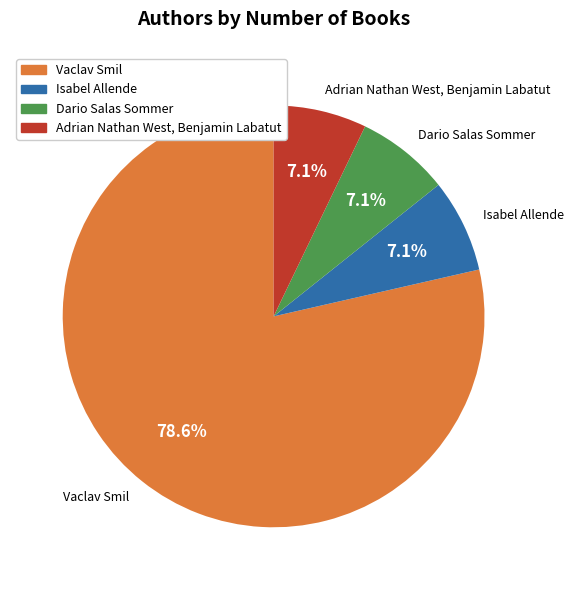

To the nearest percent, what is the average slice percentage?

25%